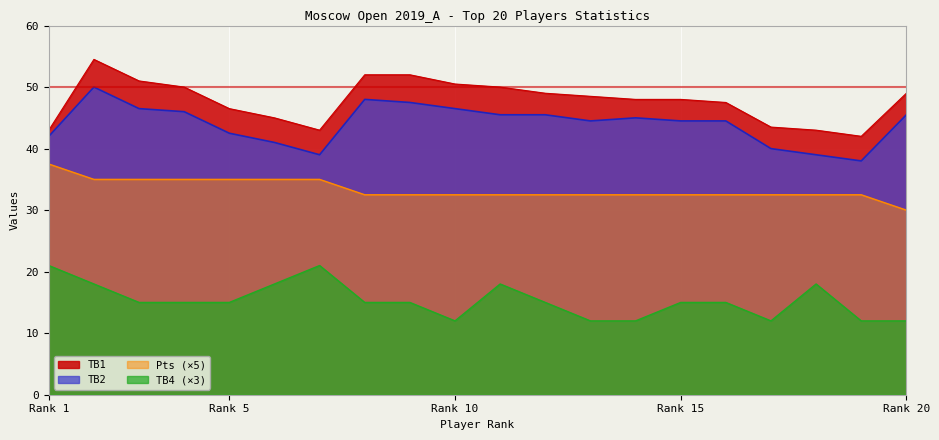

What is the sum of all TB2 values?

881.0